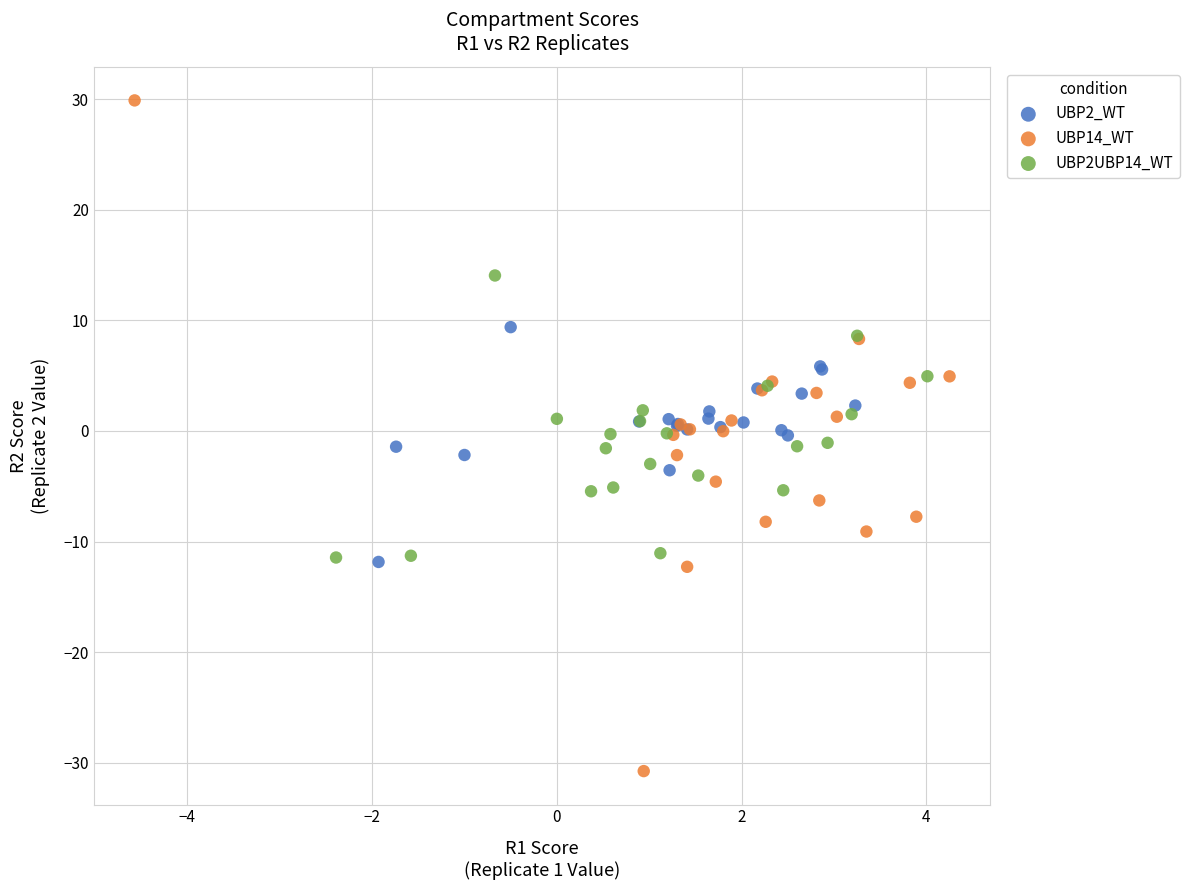

Which series contains the lowest Y value?

UBP14_WT